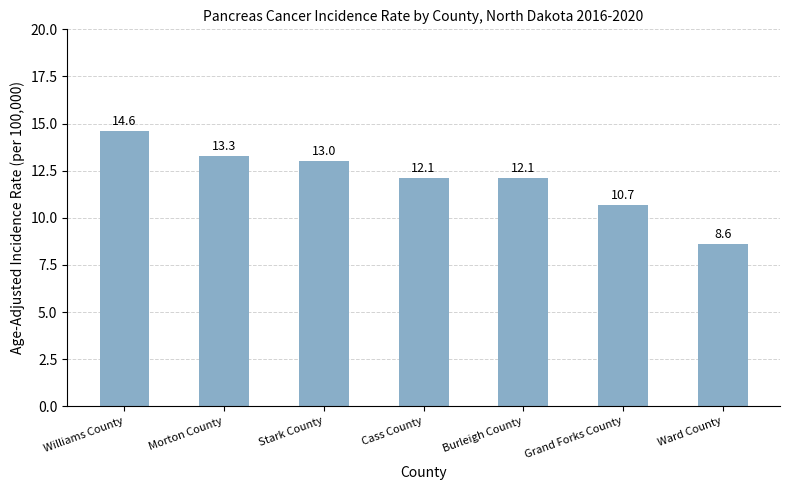

What is the sum of all values?

84.4